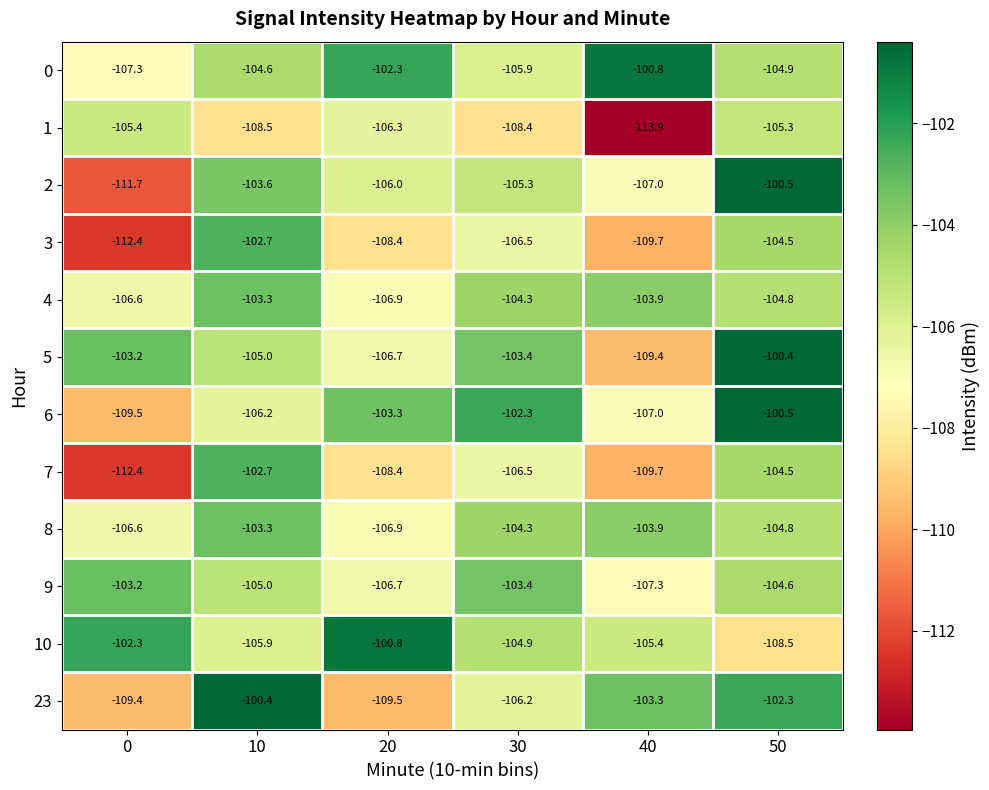

What value does the 9 series have at 10?

-105.0